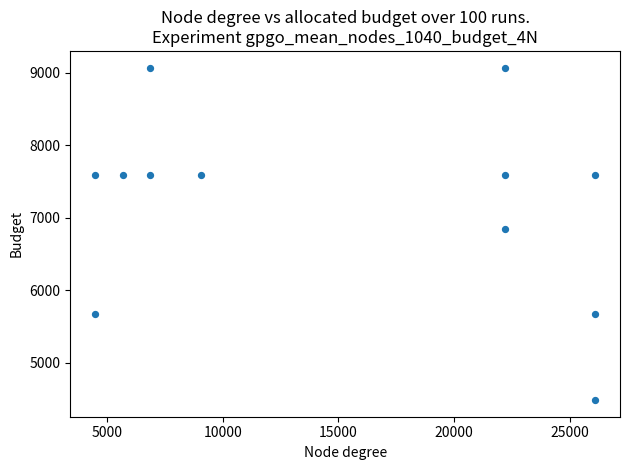

What is the average X value?

15191